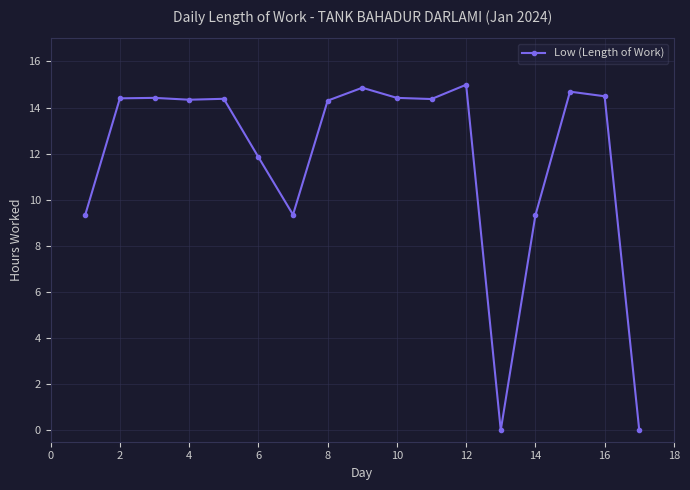

What is the difference between the maximum and second lowest values?

15.0